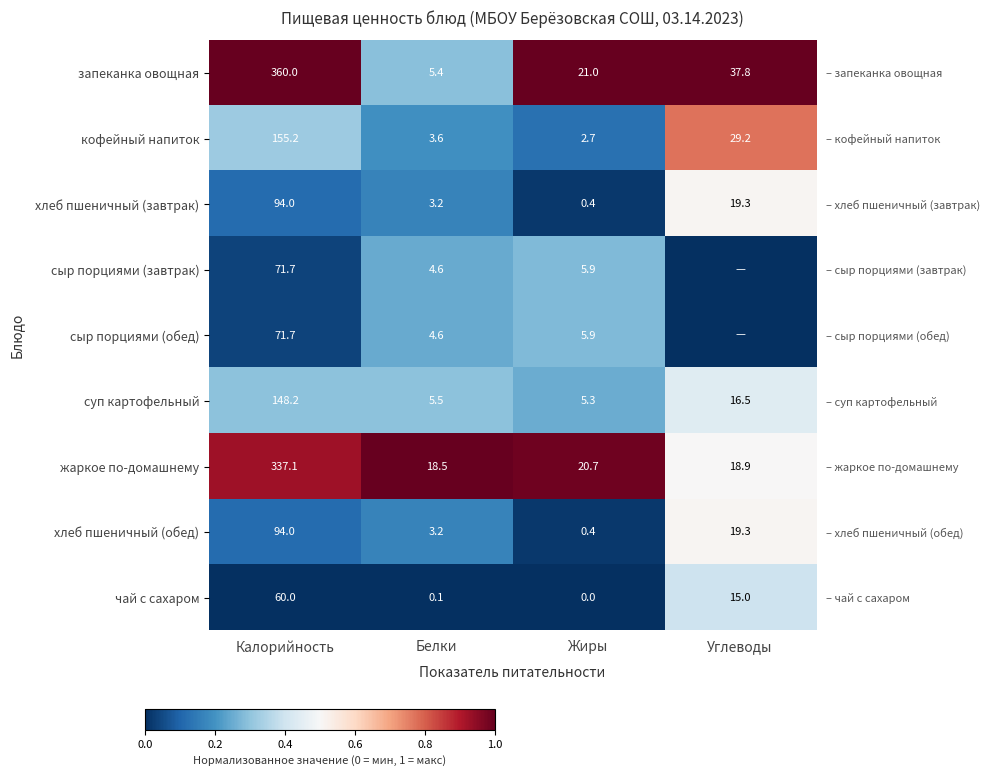

At Жиры, list the series in order from largest to smallest.

запеканка овощная, жаркое по-домашнему, сыр порциями (завтрак), сыр порциями (обед), суп картофельный, кофейный напиток, хлеб пшеничный (завтрак), хлеб пшеничный (обед), чай с сахаром